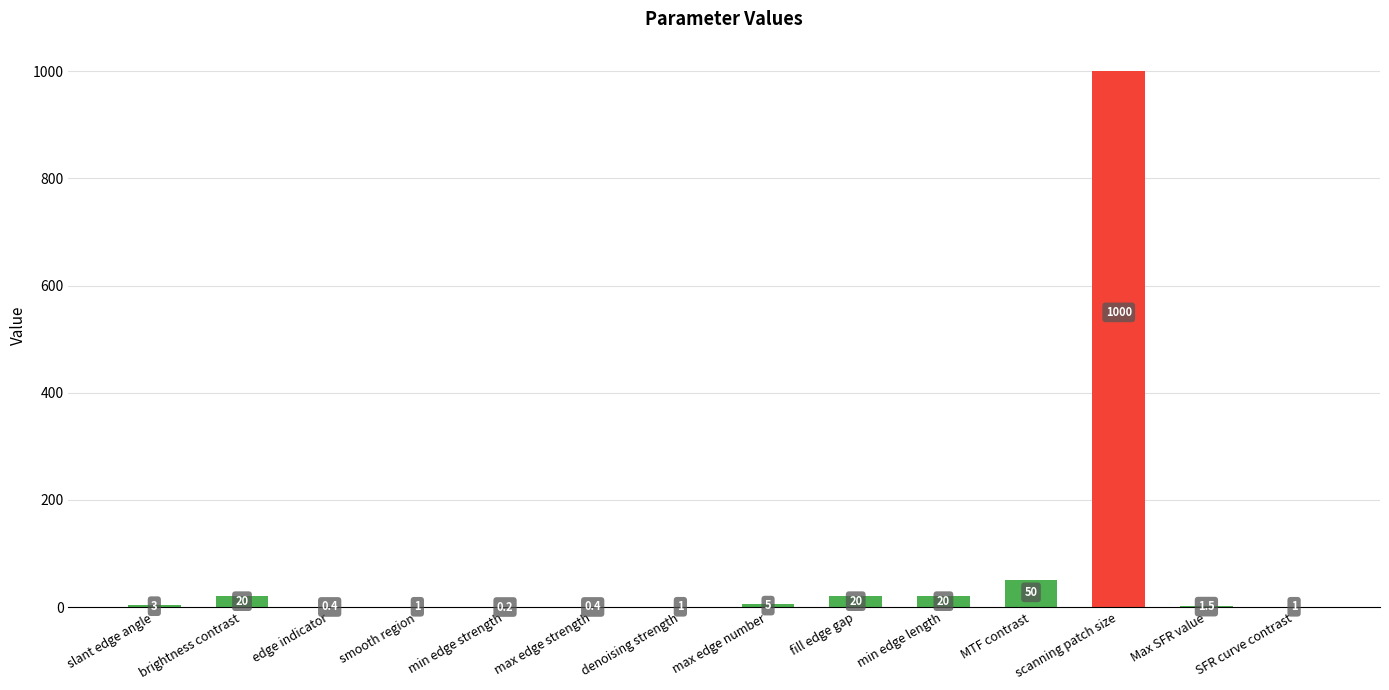

What is the change in value from max edge number to scanning patch size?

+995.0